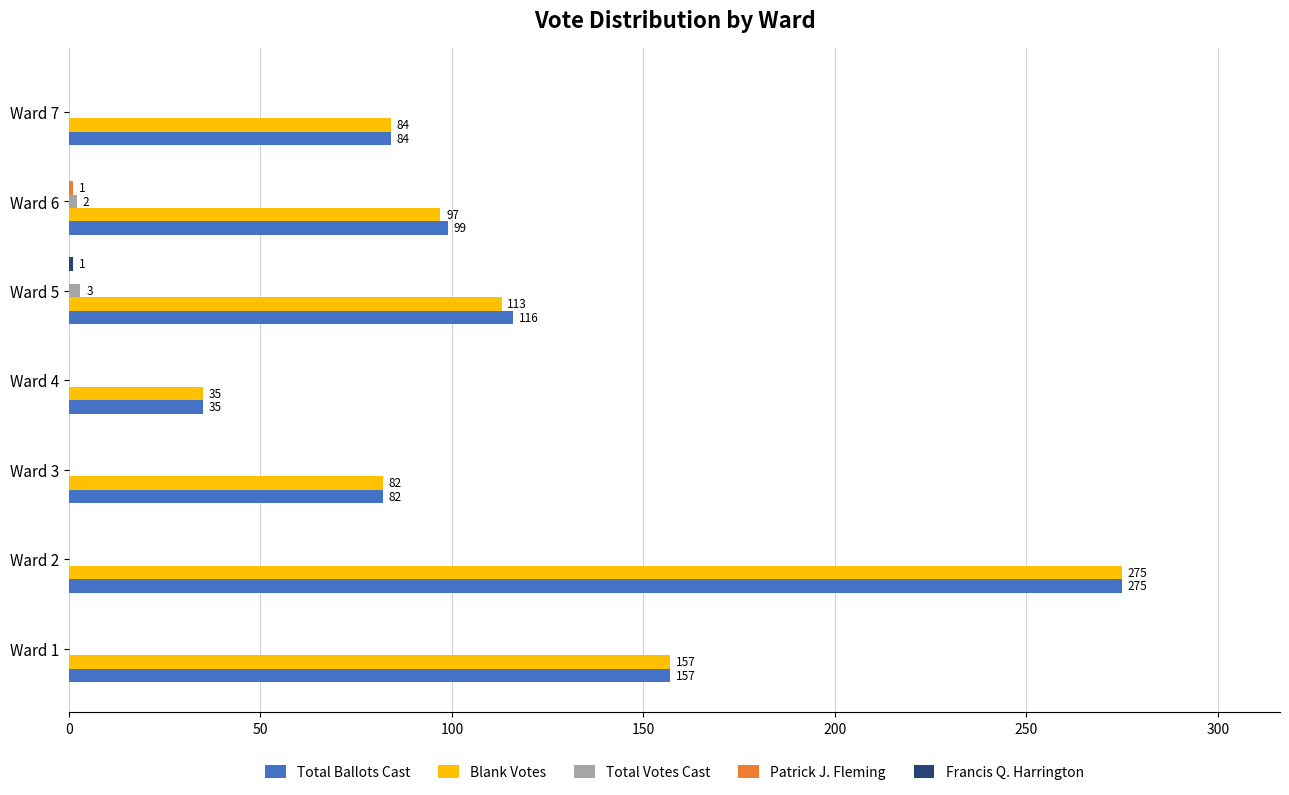

Is it true that Blank Votes equals 35 at Ward 4?

True